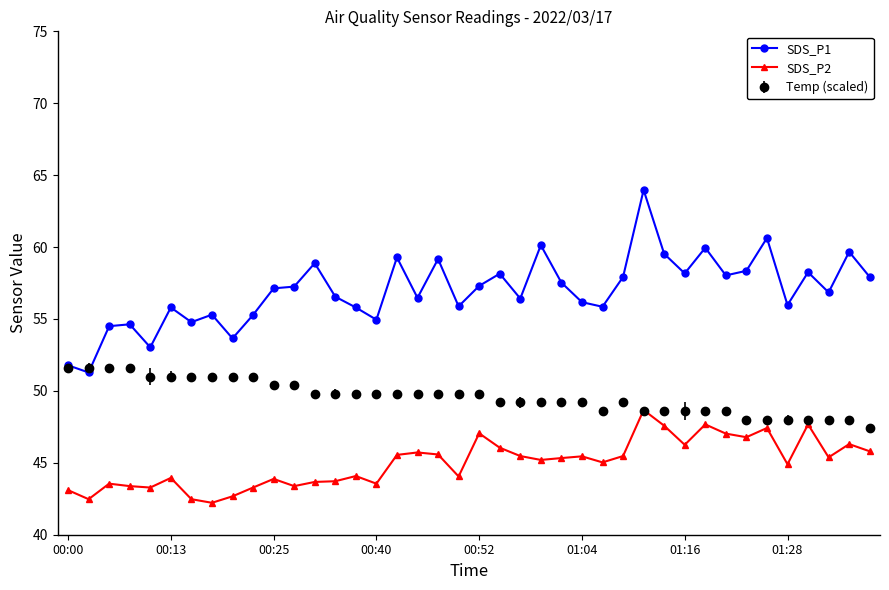

What is the value of the Temp (scaled) point at the 19th from the left?

49.8